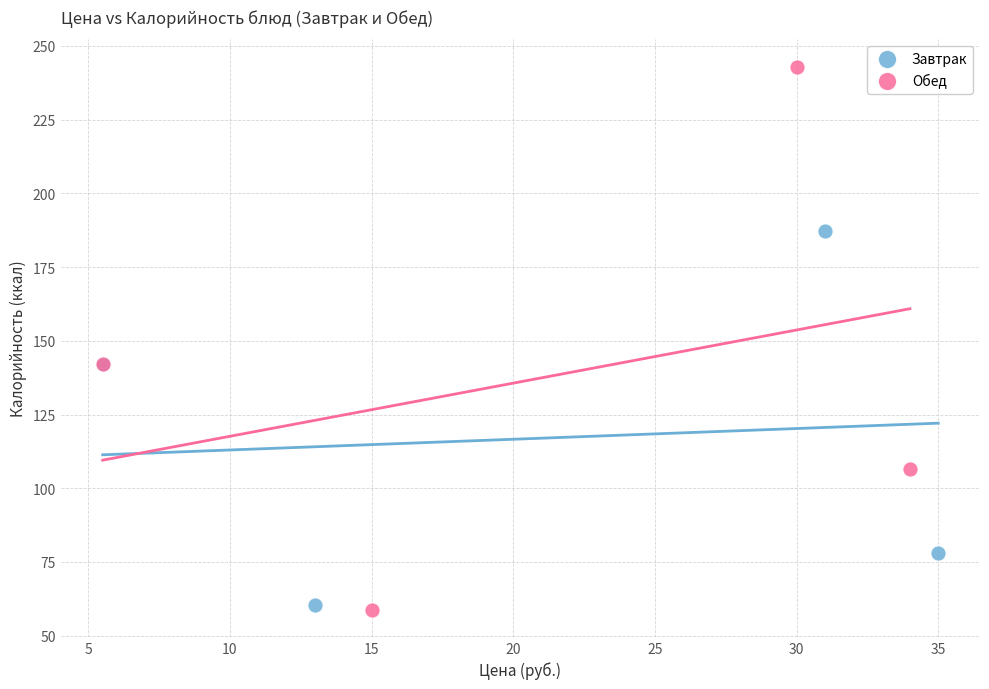

Which series contains the lowest Y value?

Обед